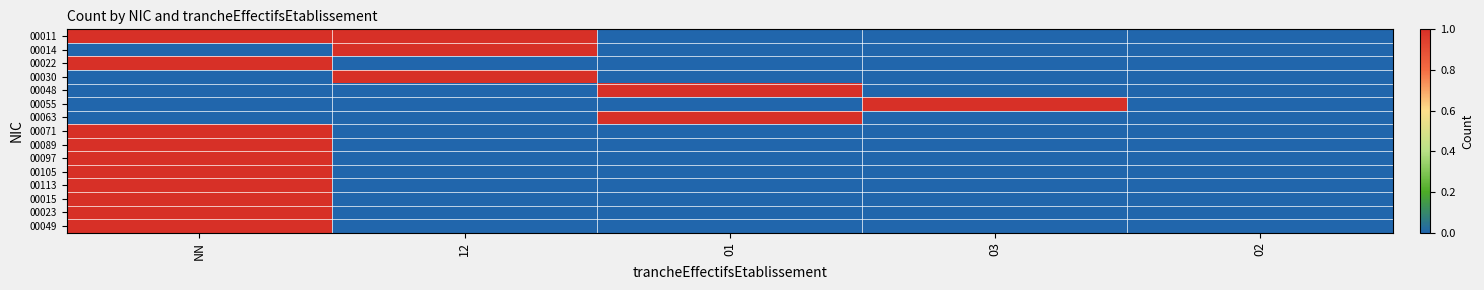

Reading left to right, extract all data points from this chart.

00011: NN=1	12=1	01=0	03=0	02=0
00014: NN=0	12=1	01=0	03=0	02=0
00022: NN=1	12=0	01=0	03=0	02=0
00030: NN=0	12=1	01=0	03=0	02=0
00048: NN=0	12=0	01=1	03=0	02=0
00055: NN=0	12=0	01=0	03=1	02=0
00063: NN=0	12=0	01=1	03=0	02=0
00071: NN=1	12=0	01=0	03=0	02=0
00089: NN=1	12=0	01=0	03=0	02=0
00097: NN=1	12=0	01=0	03=0	02=0
00105: NN=1	12=0	01=0	03=0	02=0
00113: NN=1	12=0	01=0	03=0	02=0
00015: NN=1	12=0	01=0	03=0	02=0
00023: NN=1	12=0	01=0	03=0	02=0
00049: NN=1	12=0	01=0	03=0	02=0